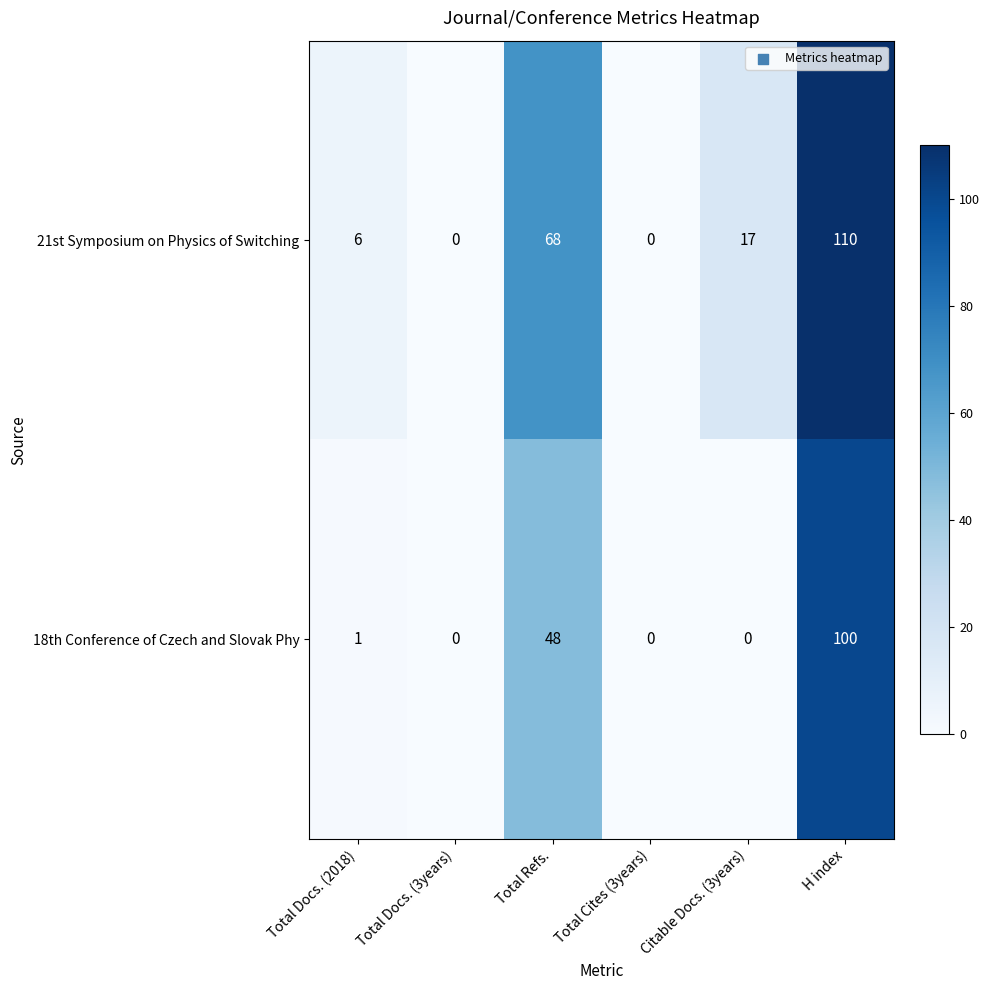

What is the average value of the 18th Conference of Czech and Slovak Phy series?

25